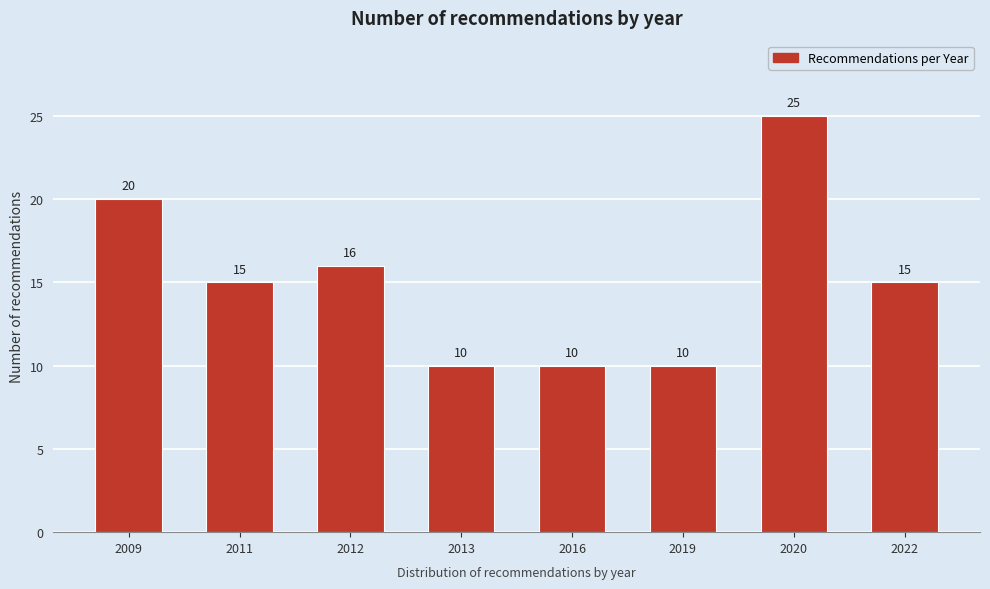

Reading left to right, list all the values displayed in this chart.

20	15	16	10	10	10	25	15